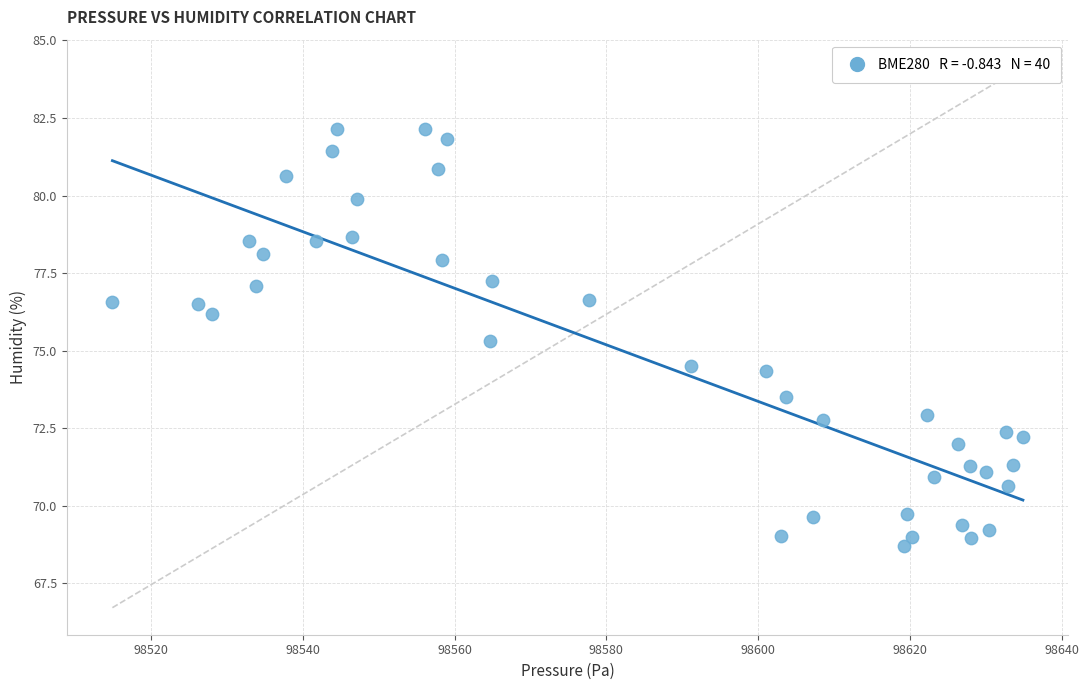

What is the range of Y values (max minus min)?

13.4